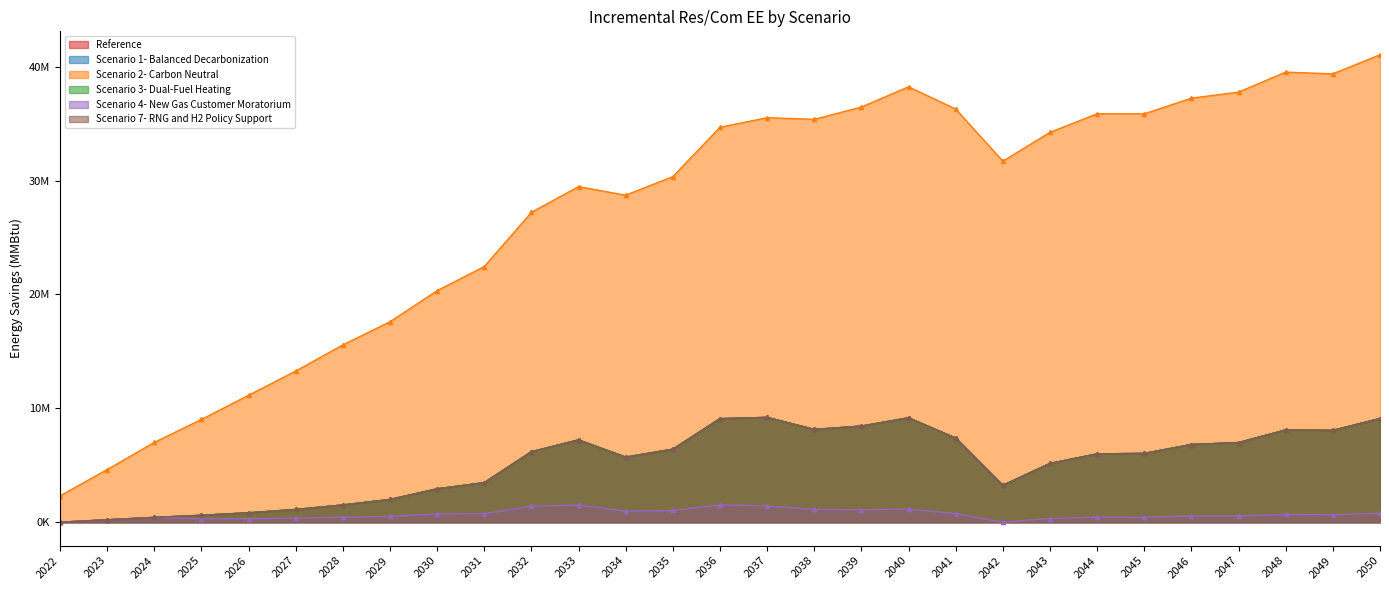

Which has a higher value, 2046 or 2035?

2046